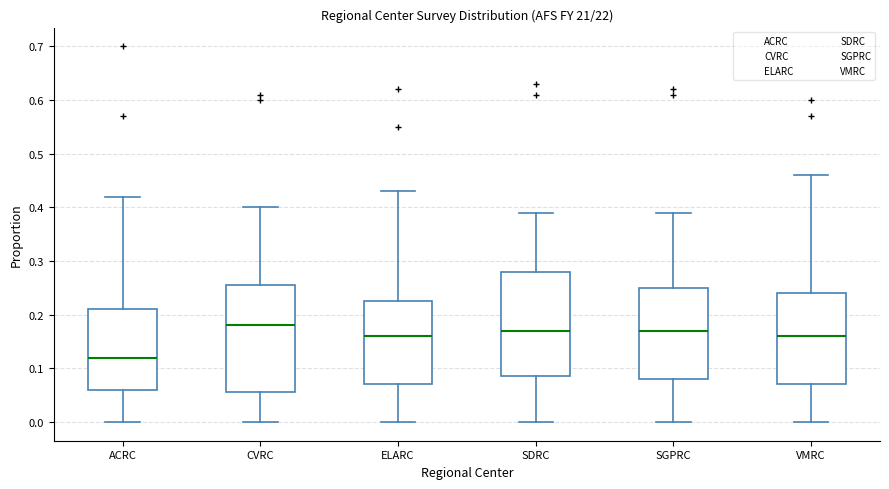

Reading left to right, transcribe this box plot: for each box, give where its median line is, the range the box spans, and where its two whiskers end, as read against the y-axis. The values are not printed on the chart, so give them approximately, as read against the axis.

ACRC: median 0.12, box 0.06 to 0.21, whiskers 0.00 to 0.42
CVRC: median 0.18, box 0.06 to 0.26, whiskers 0.00 to 0.40
ELARC: median 0.16, box 0.07 to 0.23, whiskers 0.00 to 0.43
SDRC: median 0.17, box 0.09 to 0.28, whiskers 0.00 to 0.39
SGPRC: median 0.17, box 0.08 to 0.25, whiskers 0.00 to 0.39
VMRC: median 0.16, box 0.07 to 0.24, whiskers 0.00 to 0.46